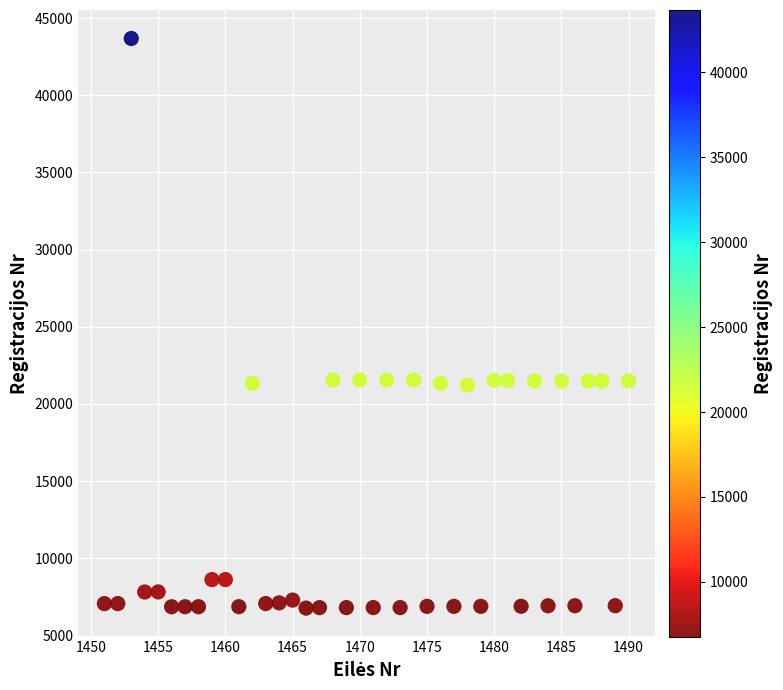

What is the range of Y values (max minus min)?

36904